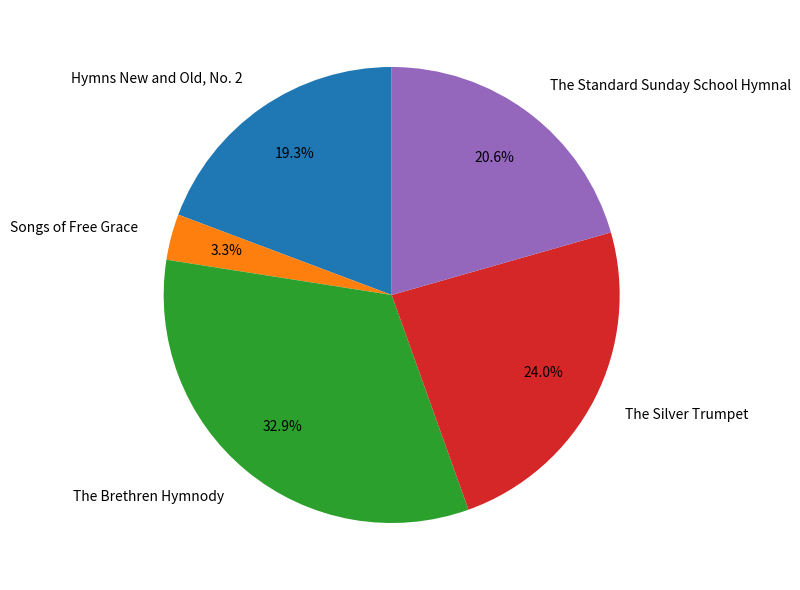

Rank the categories by value from lowest to highest.

Songs of Free Grace, Hymns New and Old, No. 2, The Standard Sunday School Hymnal, The Silver Trumpet, The Brethren Hymnody